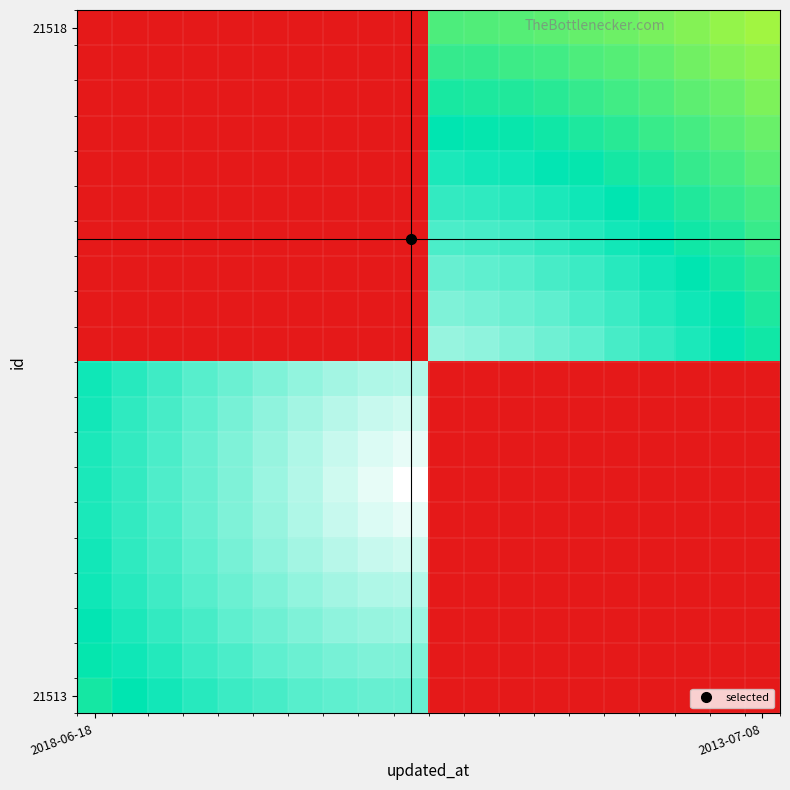

At how many categories does at least one series exceed 0?

20